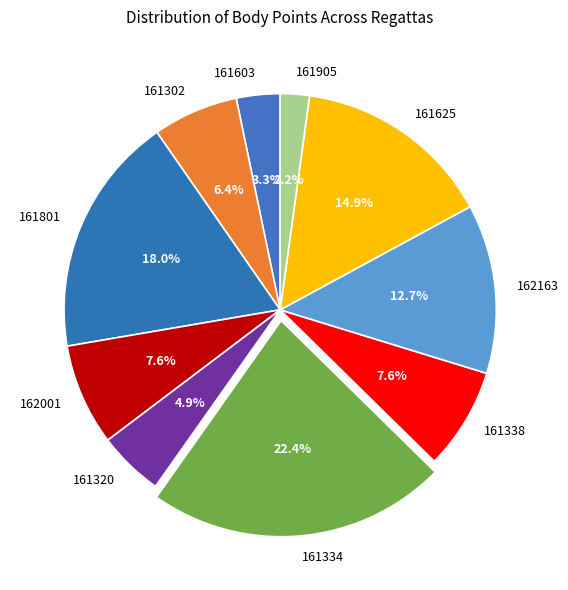

What is the total percentage of 161338 and 161625?

22.5%